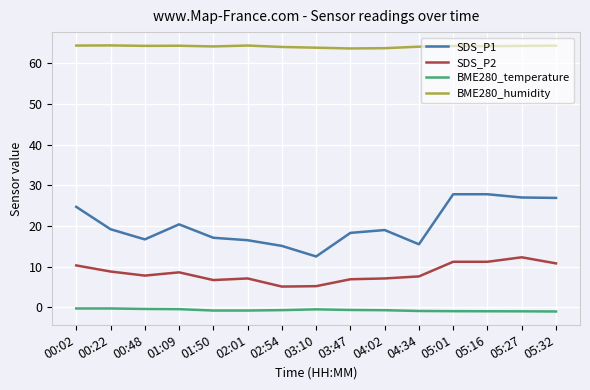

The SDS_P2 series shows 3.0 at 03:10. True or false?

False